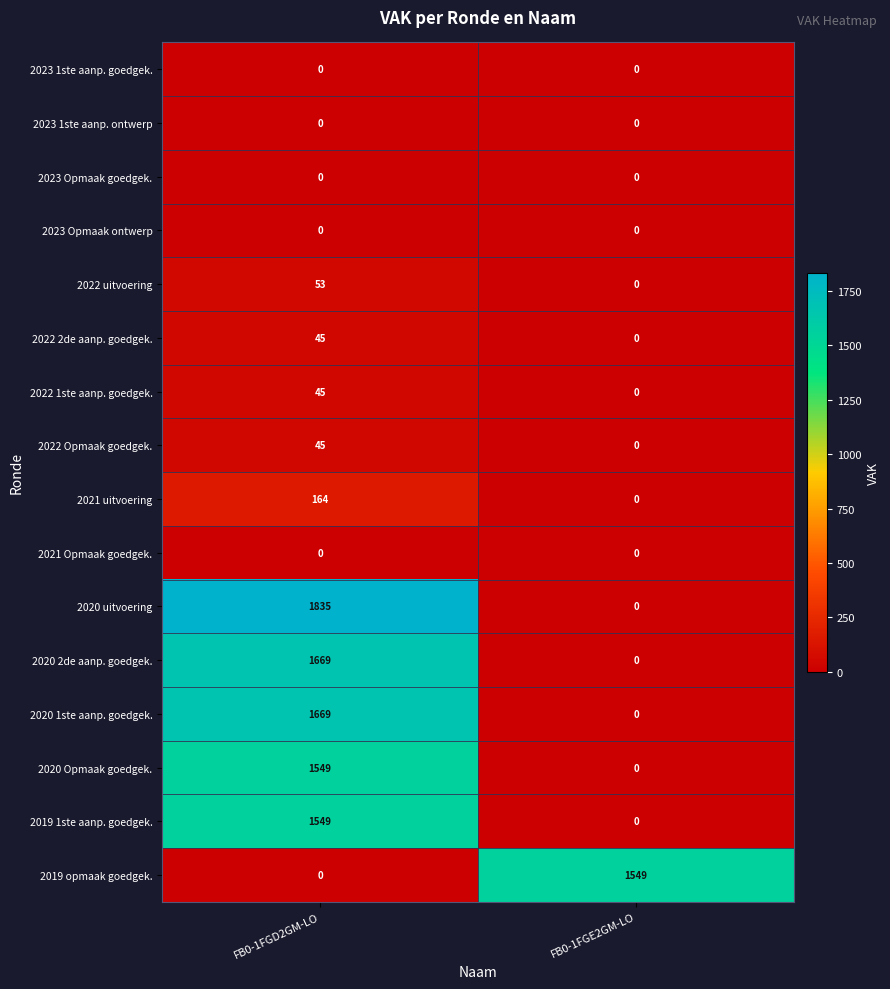

At which category is the sum across all series the highest?

FB0-1FGD2GM-LO